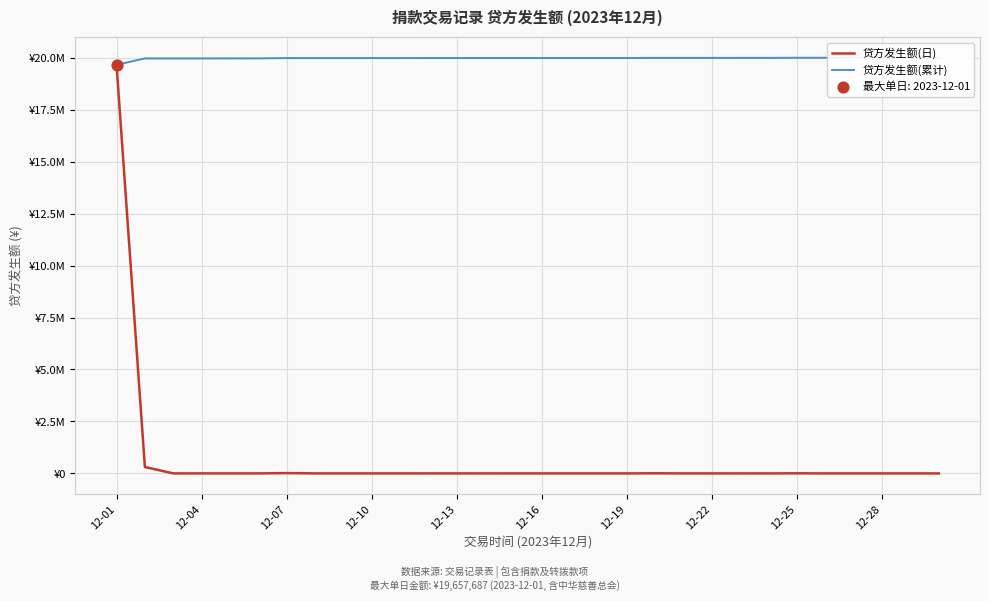

Which series has the largest Y range (max minus min)?

贷方发生额(日)